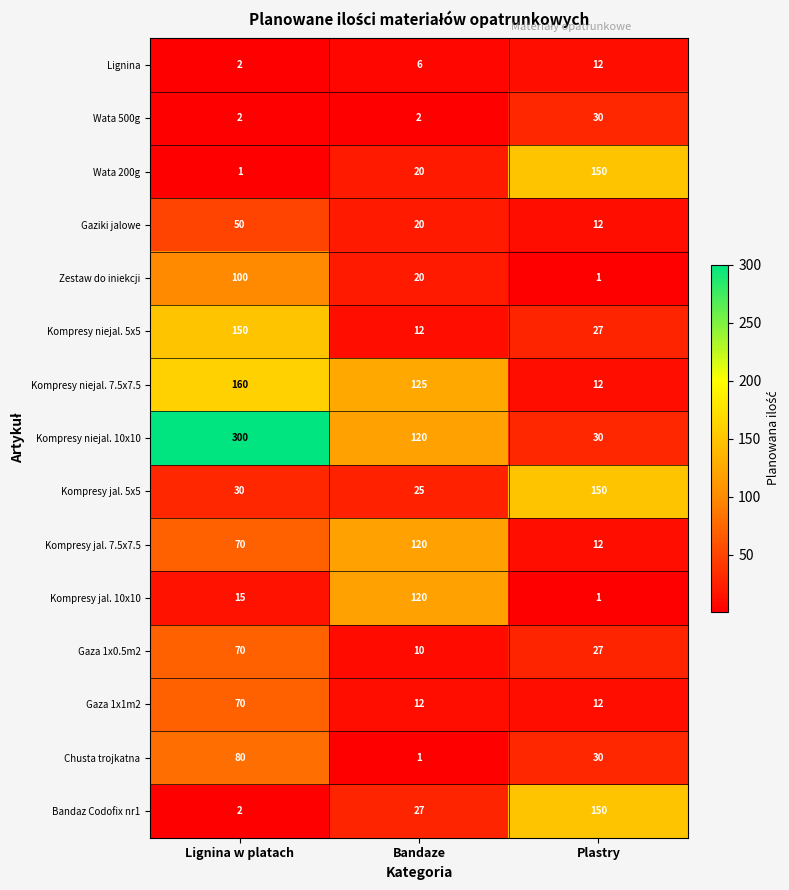

Rank the categories by Kompresy niejal. 7.5x7.5 value from lowest to highest.

Plastry, Bandaze, Lignina w platach